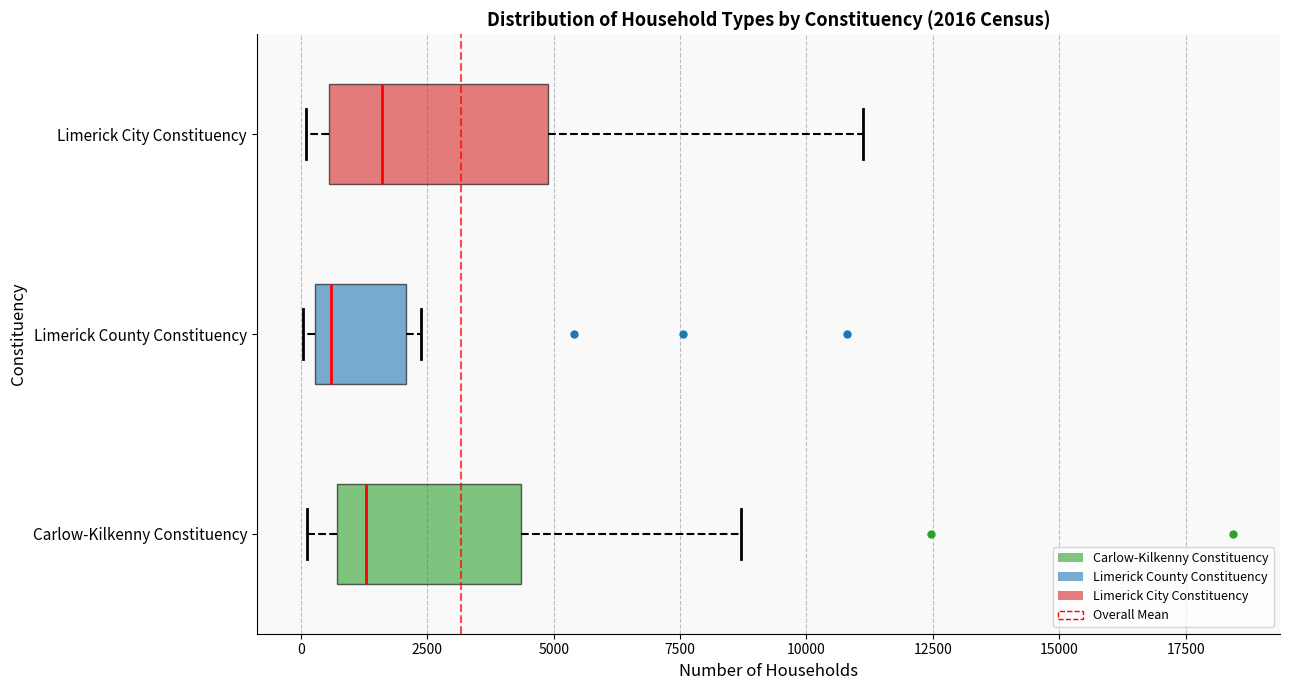

Which box is the widest, from its left edge to its right edge?

Limerick City Constituency